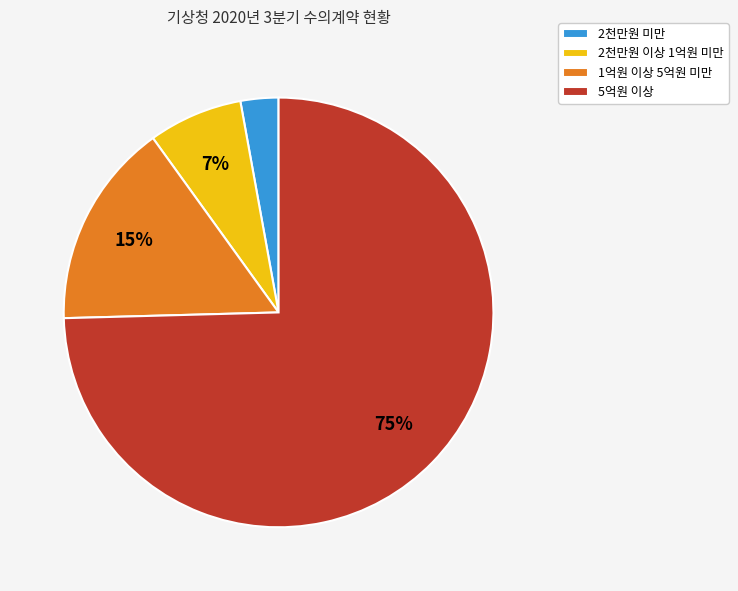

Is it true that 5억원 이상 is 75% of the pie?

True